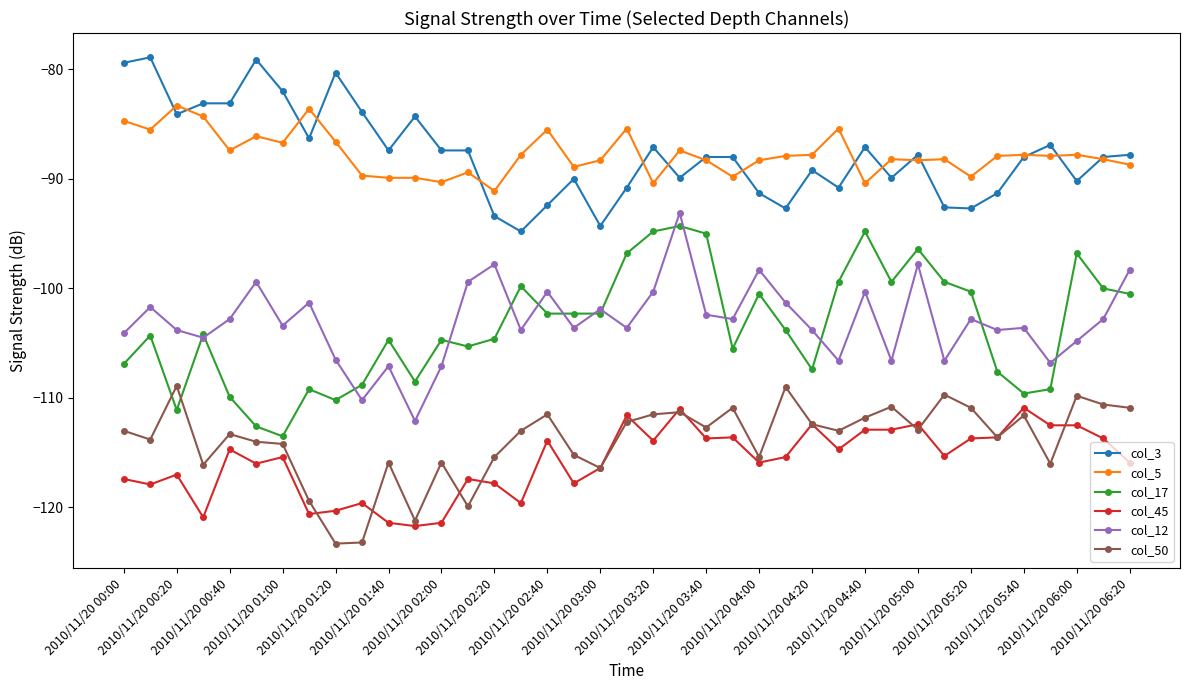

What is the greatest value displayed?

-78.9